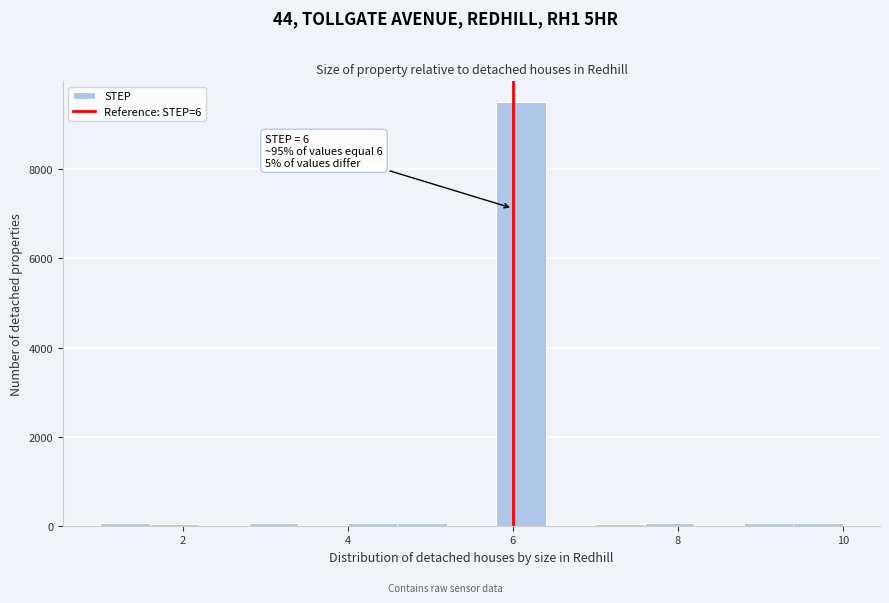

Around what value on the x-axis is the tallest bar? Give the approximate position of its centre, as read against the axis.

6.2